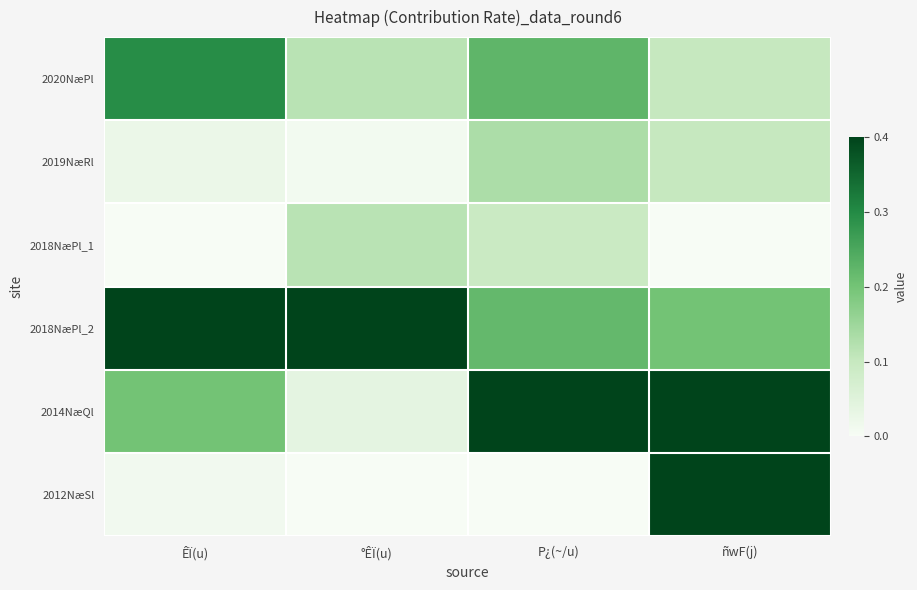

At ÊÏ(u), list the series in order from largest to smallest.

2018NæPl_2, 2020NæPl, 2014NæQl, 2019NæRl, 2012NæSl, 2018NæPl_1